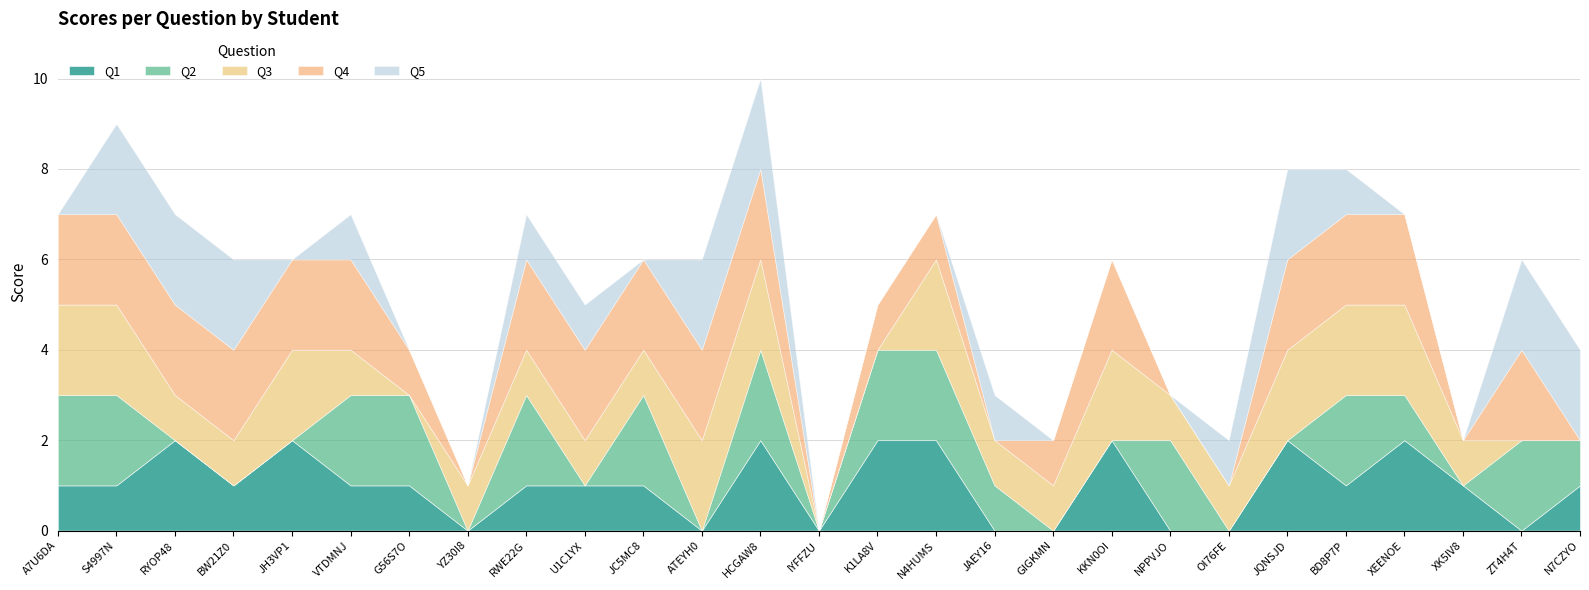

How many interior local peaks does the Q4 series have?

2